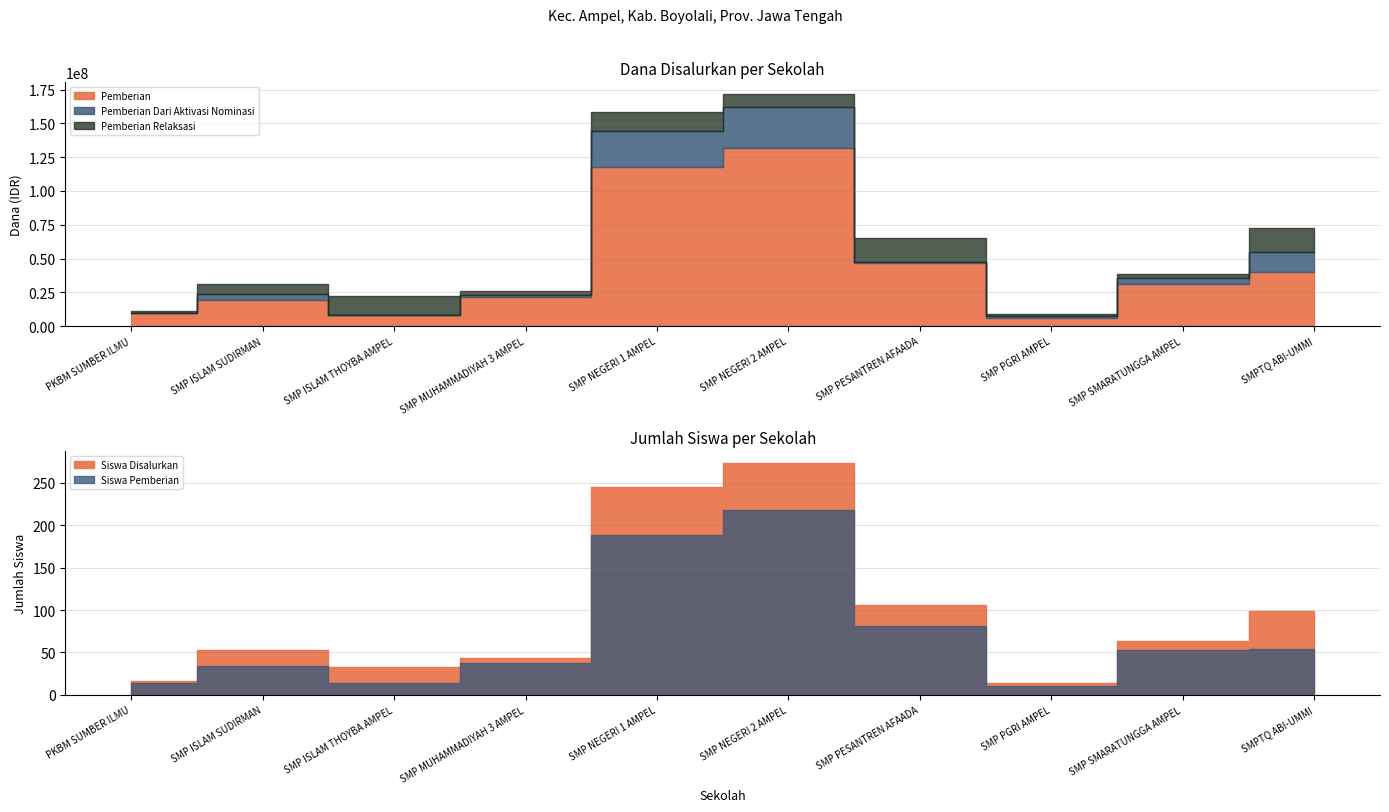

Where does the Pemberian Dari Aktivasi Nominasi series first go above 4125000?

SMP ISLAM SUDIRMAN